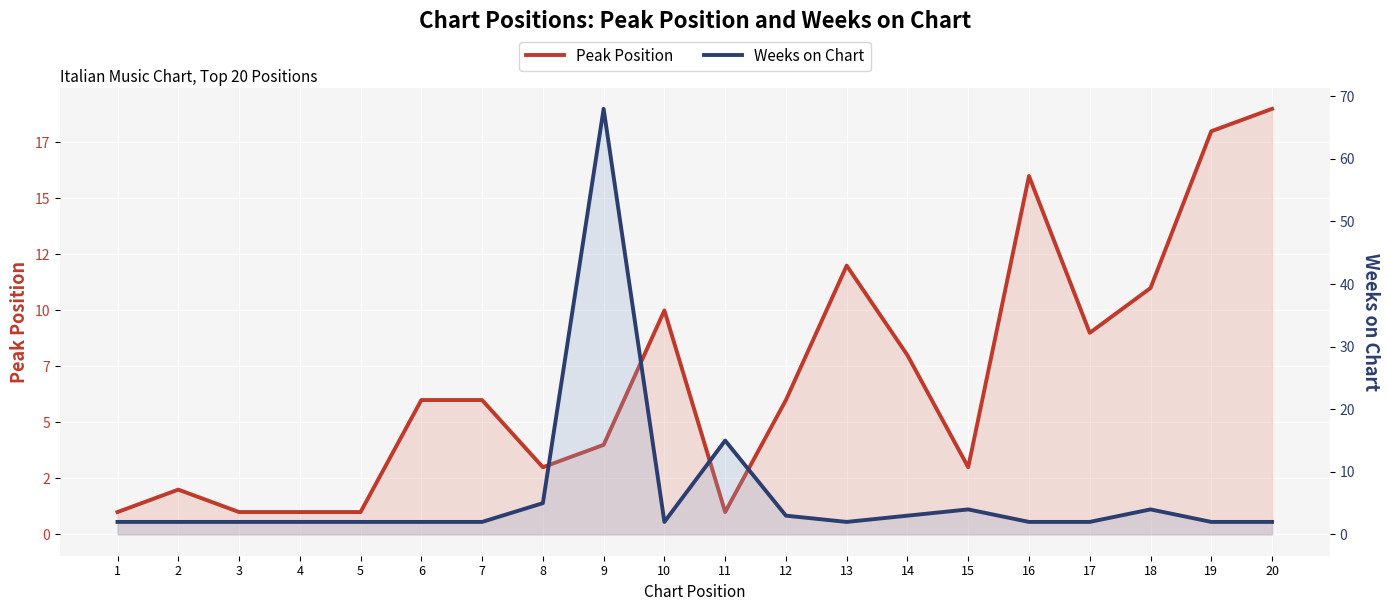

Is it true that Peak Position equals 2 at 2?

True